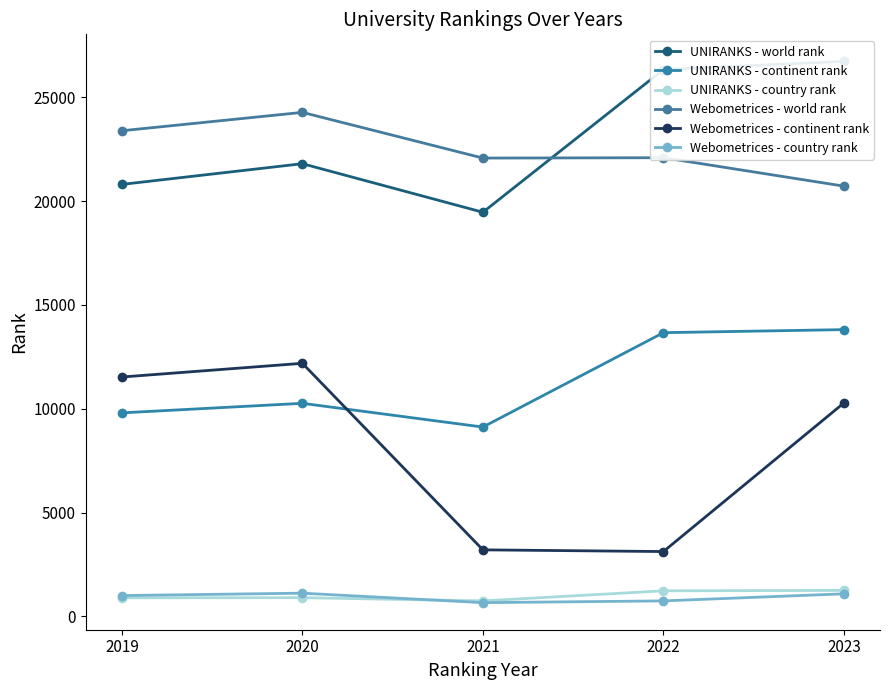

What is the greatest value displayed?

26733